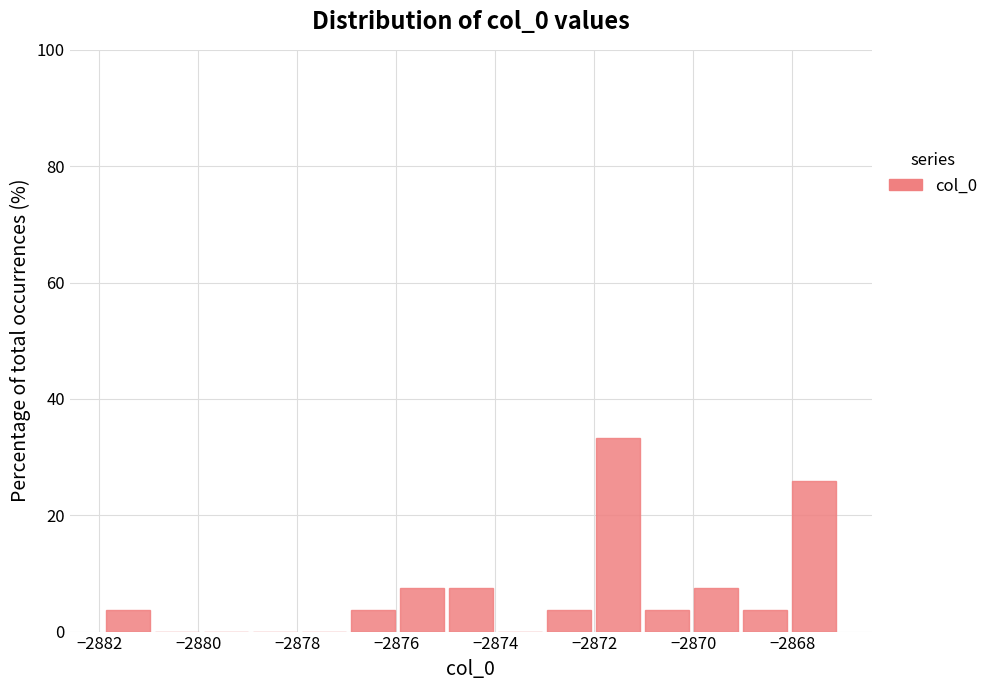

Reading left to right, list every bar in this chart as the range it spans on the x-axis followed by its height. Neither the bar edges nor the heights are printed on the chart, so give them approximately, as read against the axes.

-2881.8 to -2880.8: 4
-2880.8 to -2879.8: 0
-2879.8 to -2878.8: 0
-2878.8 to -2878.0: 0
-2878.0 to -2877.0: 0
-2877.0 to -2876.0: 4
-2876.0 to -2875.0: 8
-2875.0 to -2874.0: 8
-2874.0 to -2873.0: 0
-2873.0 to -2872.0: 4
-2872.0 to -2871.0: 34
-2871.0 to -2870.0: 4
-2870.0 to -2869.0: 8
-2869.0 to -2868.0: 4
-2868.0 to -2867.0: 26